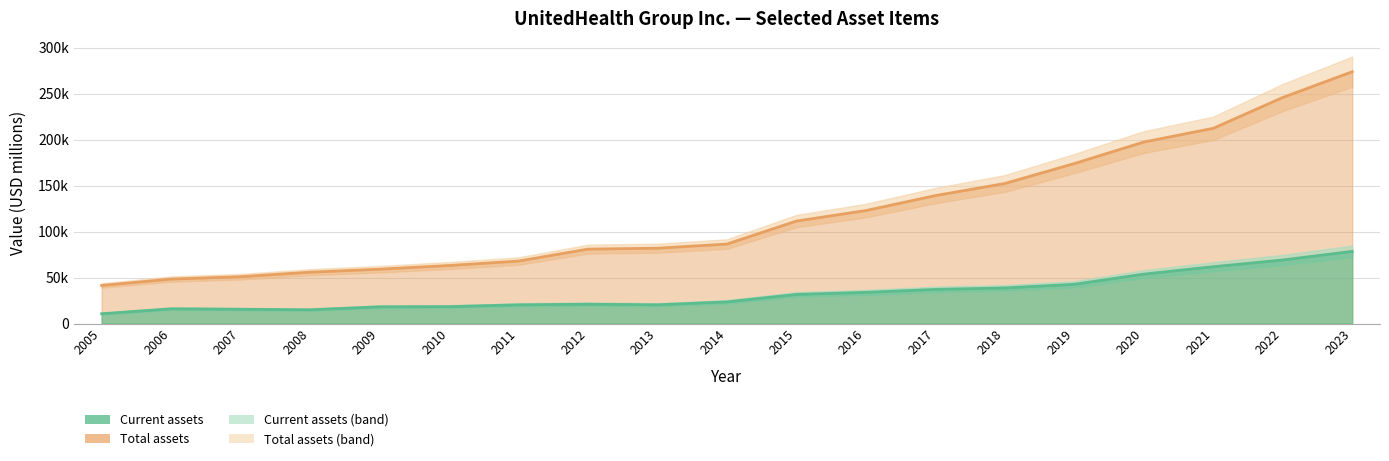

Does the chart have visible grid lines?

Yes